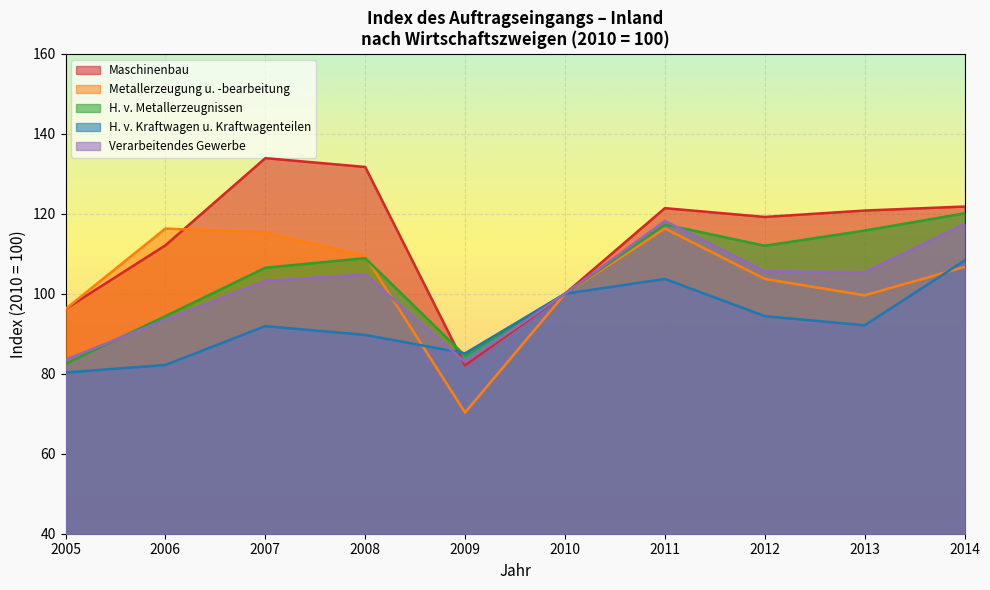

What is the minimum value for Metallerzeugung u. -bearbeitung?

70.3